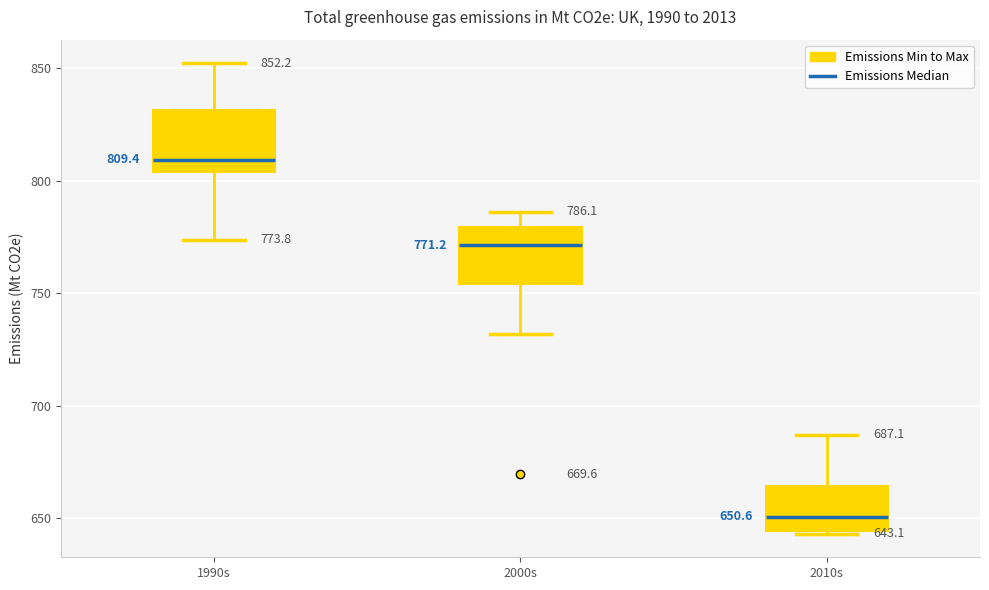

Which box's median line is the highest?

1990s